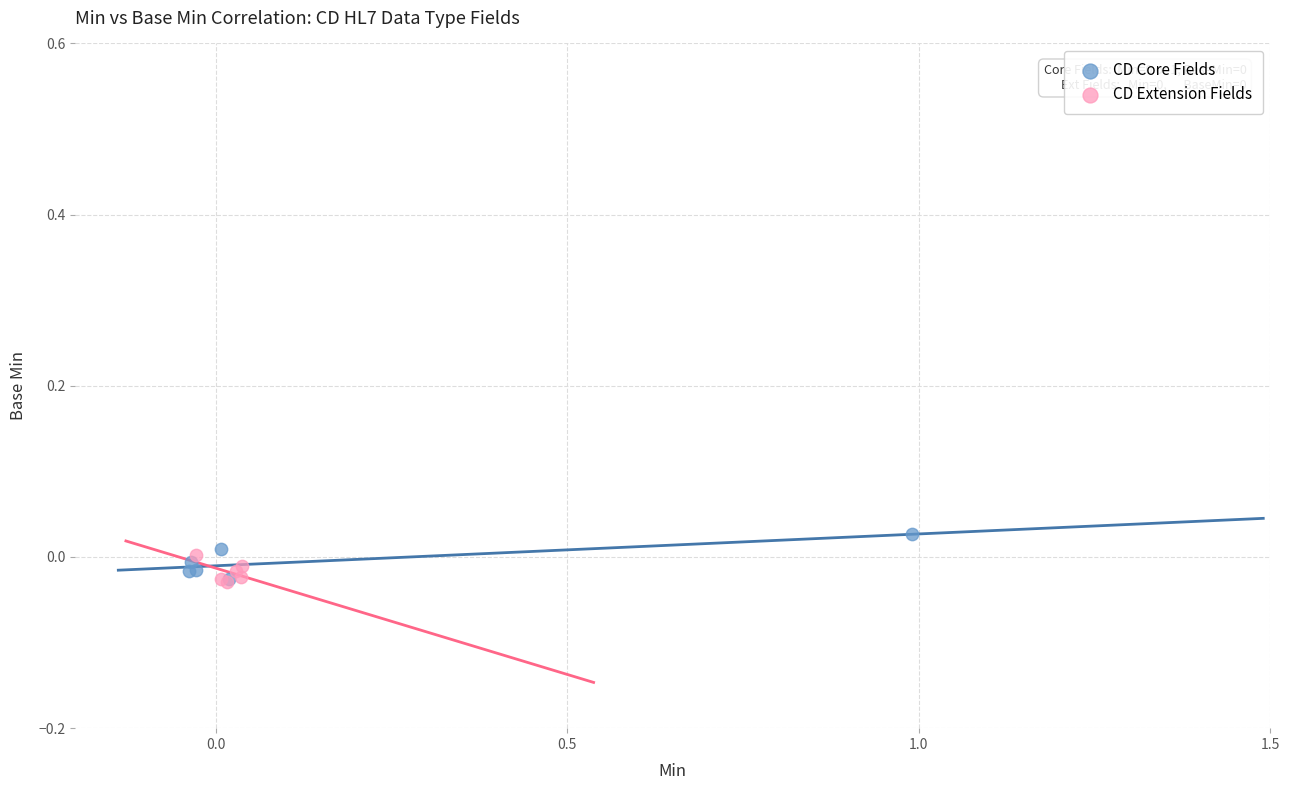

Which series contains the highest Y value?

CD Core Fields